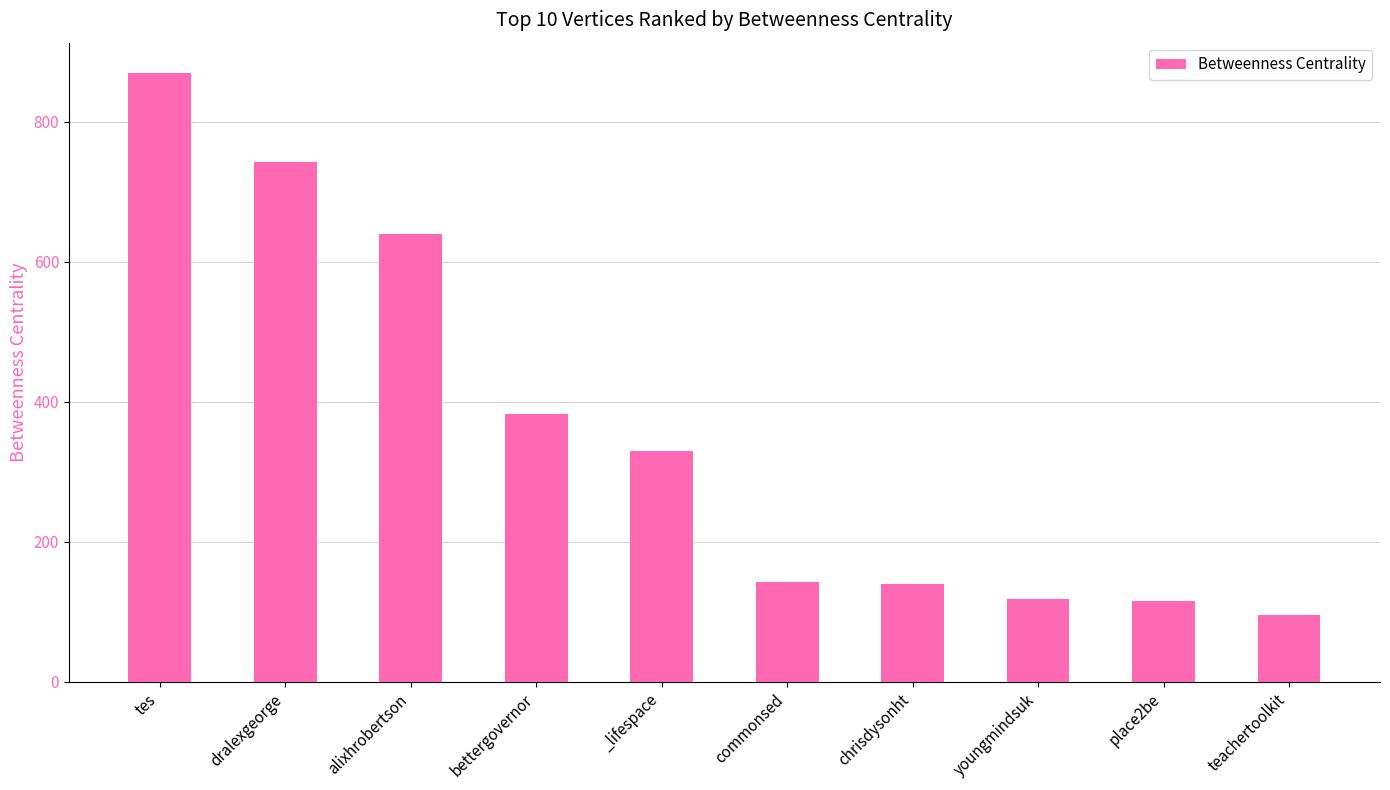

Where is the data nearest to the value 482?

bettergovernor